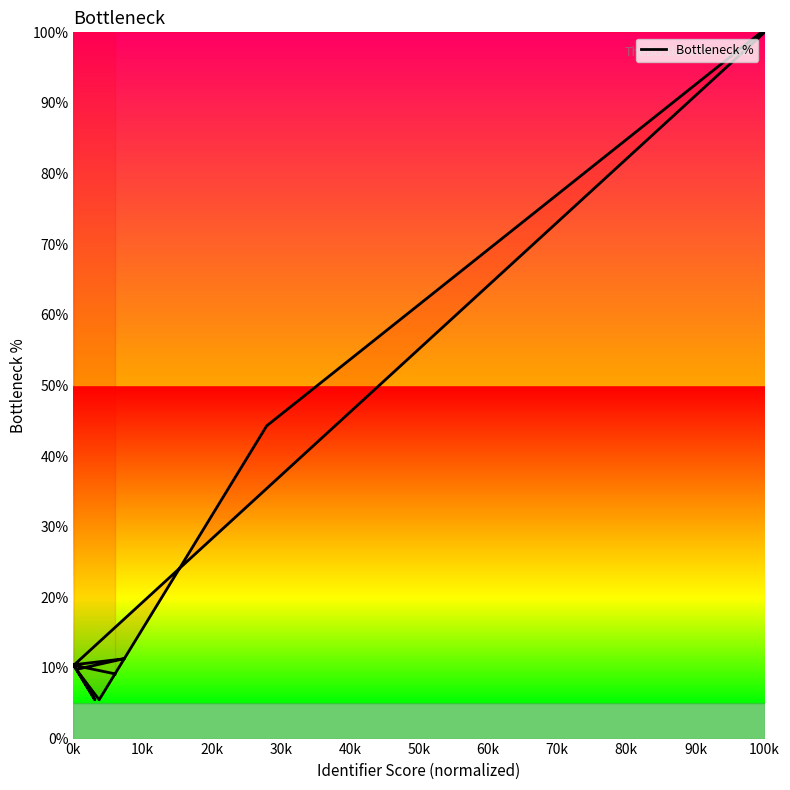

Does the chart have visible grid lines?

No